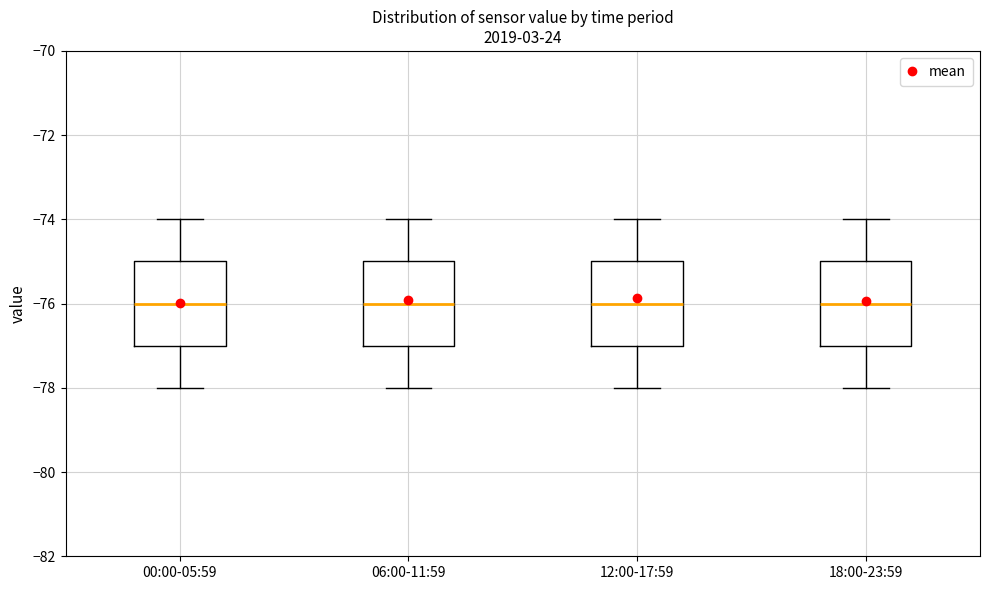

Where does the lower whisker of the box for 06:00-11:59 end on the y-axis? The values are not printed on the chart, so give them approximately, as read against the axis.

-78